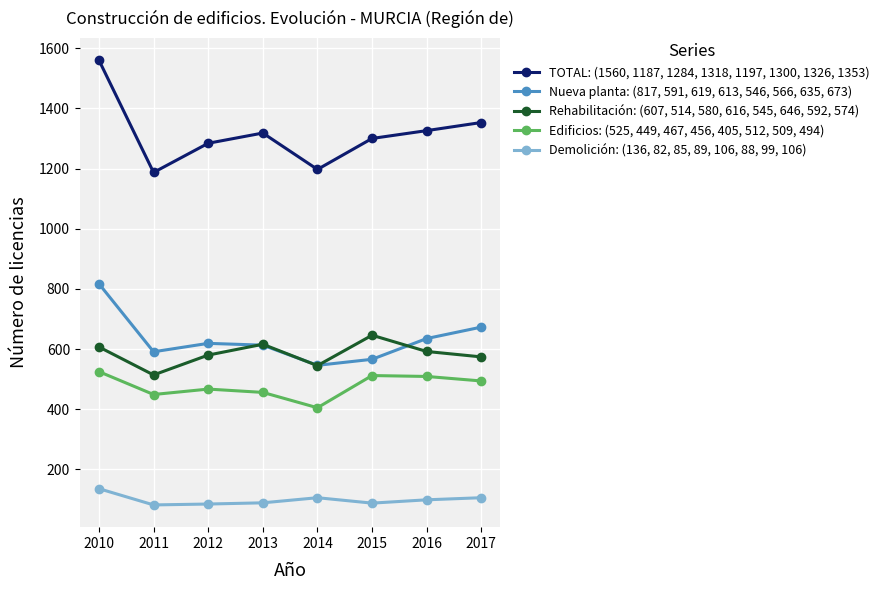

True or false: Edificios: (525, 449, 467, 456, 405, 512, 509, 494) and Demolición: (136, 82, 85, 89, 106, 88, 99, 106) cross at least once.

False